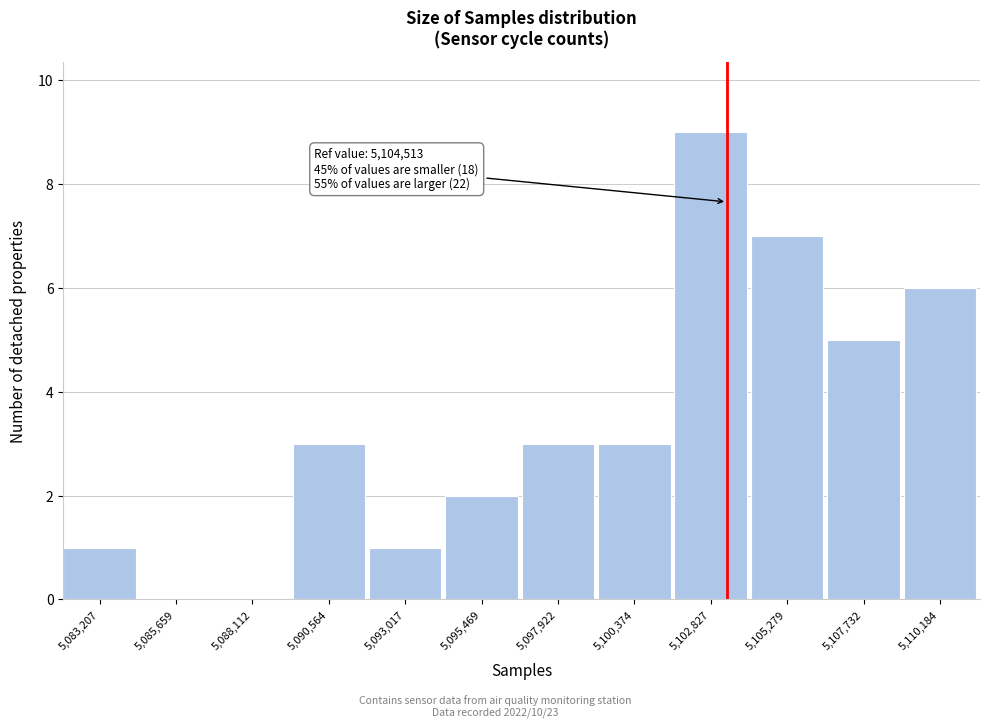

Reading right to left, list all the values displayed in this chart.

5,110,184=6	5,107,732=5	5,105,279=7	5,102,827=9	5,100,374=3	5,097,922=3	5,095,469=2	5,093,017=1	5,090,564=3	5,088,112=0	5,085,659=0	5,083,207=1